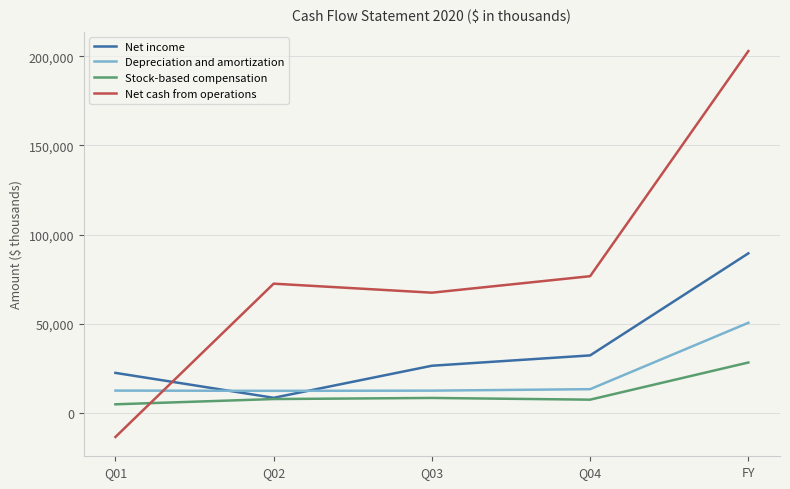

Is the value of Depreciation and amortization at Q01 greater than the value of Stock-based compensation at FY?

No